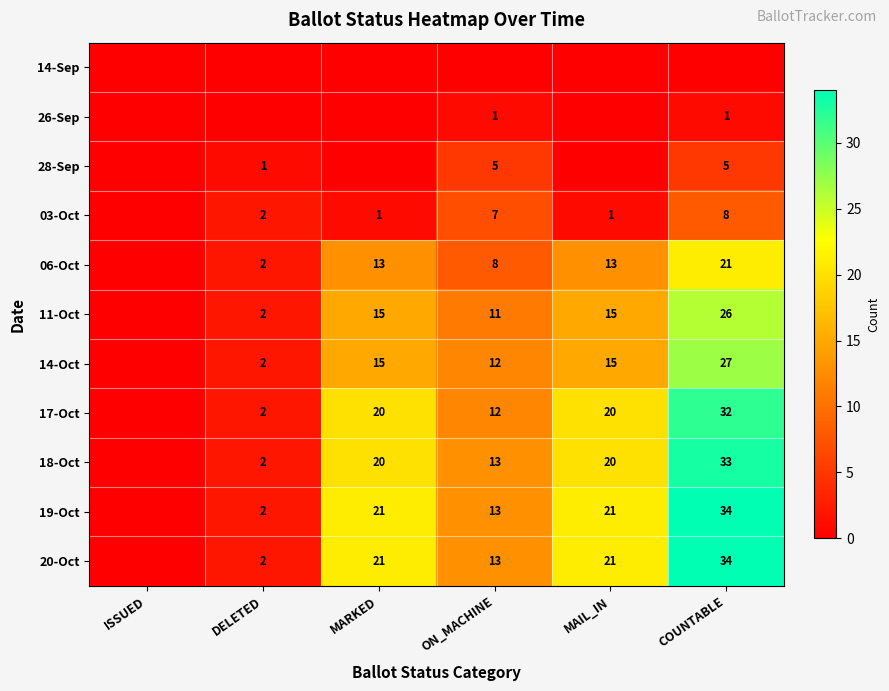

The 14-Oct series shows 12 at ON_MACHINE. True or false?

True